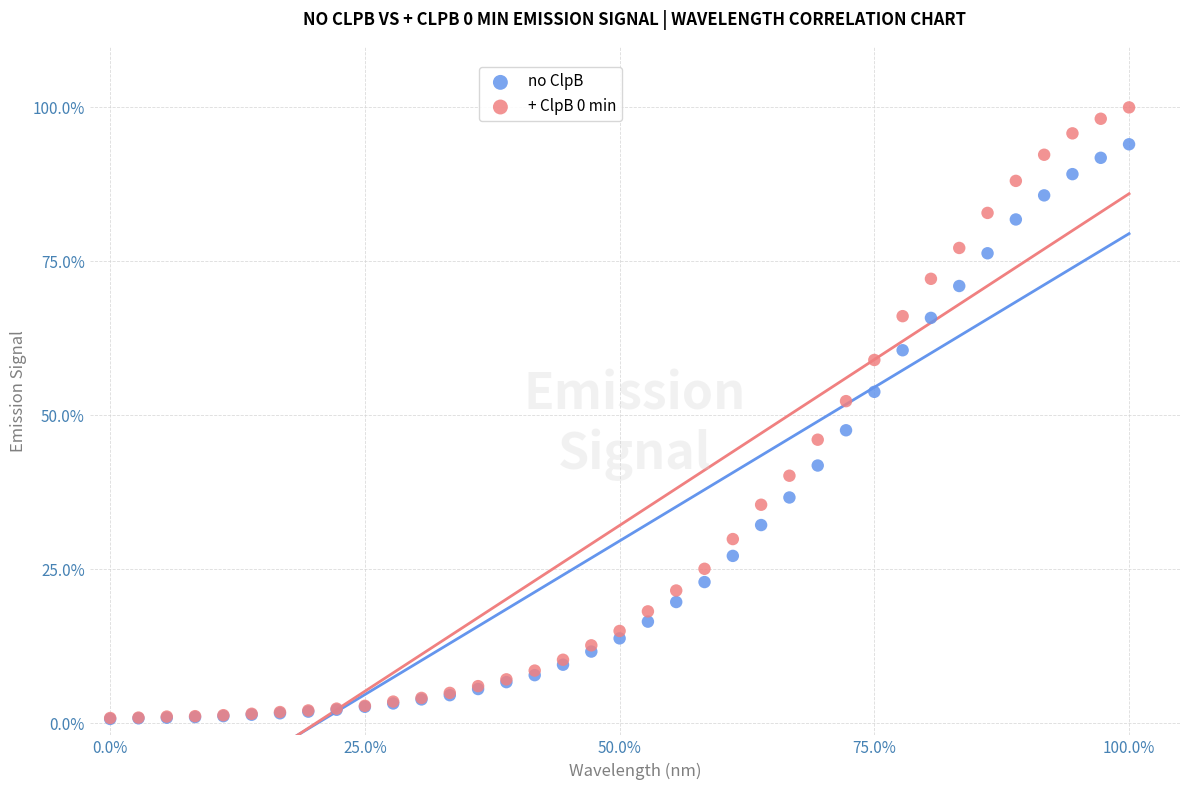

What are all the series names shown in the legend?

no ClpB, + ClpB 0 min